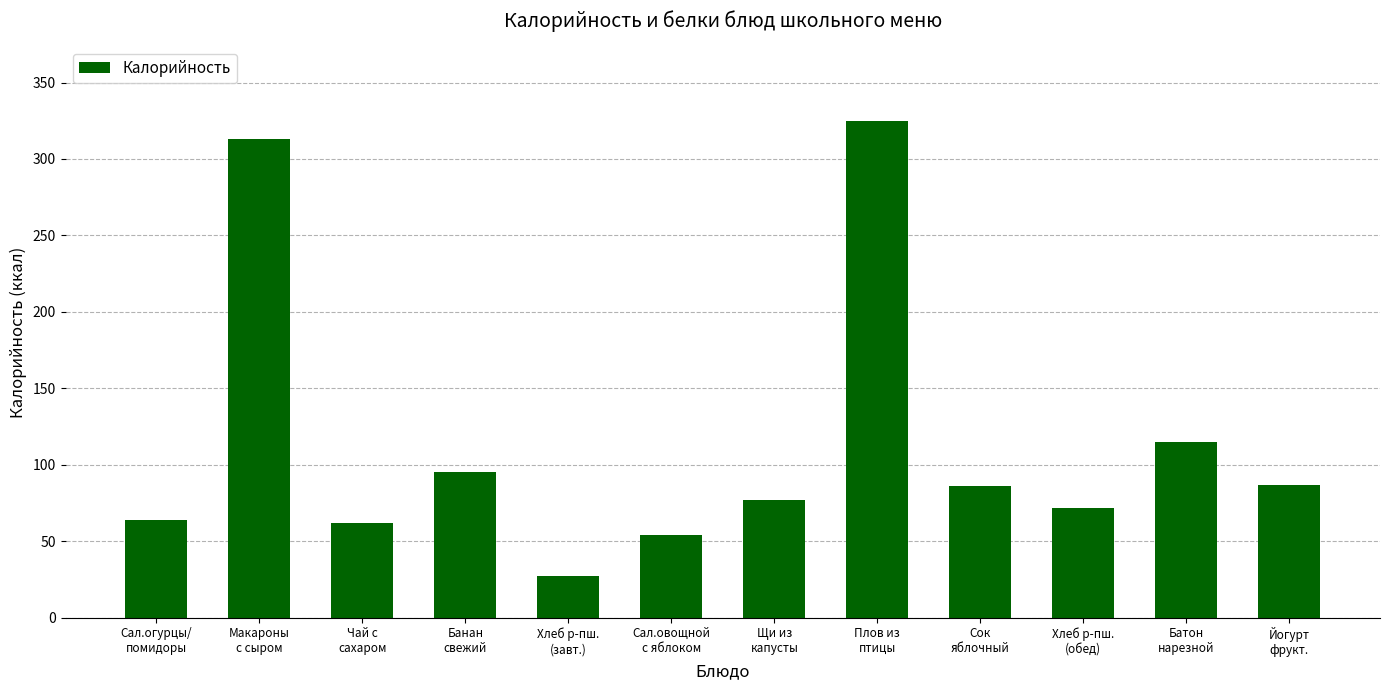

What is the value of the 3rd bar from the left?

62